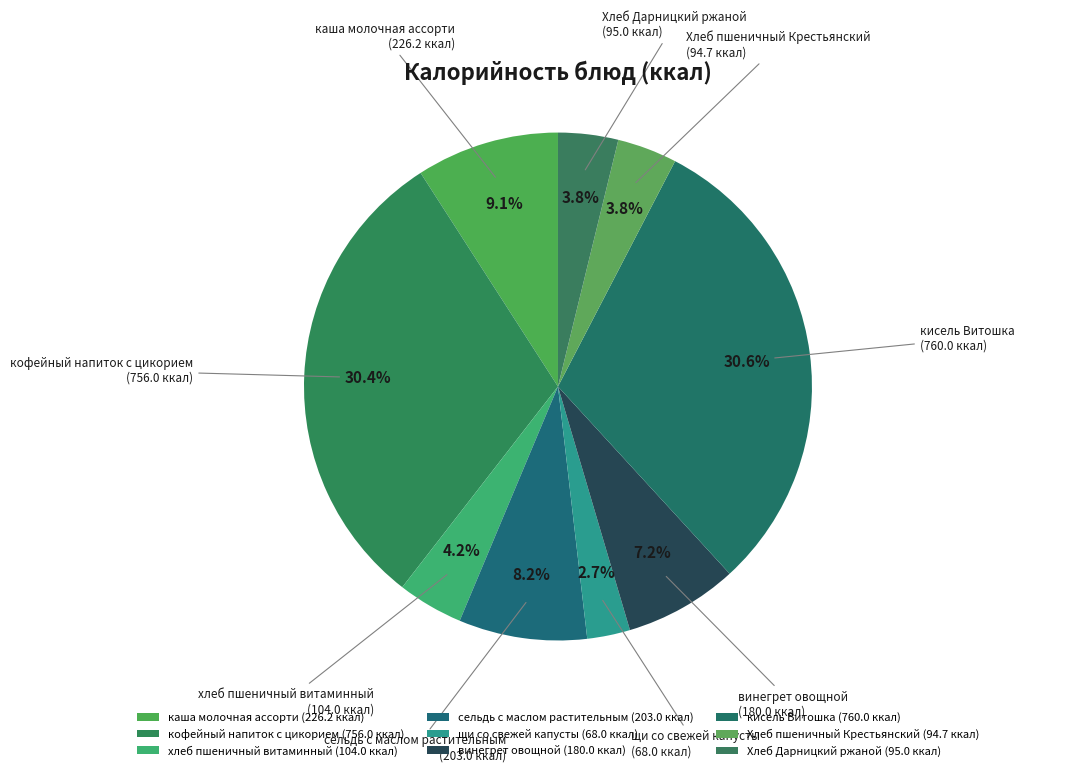

To the nearest percent, what percentage of the pie is кисель Витошка?

31%